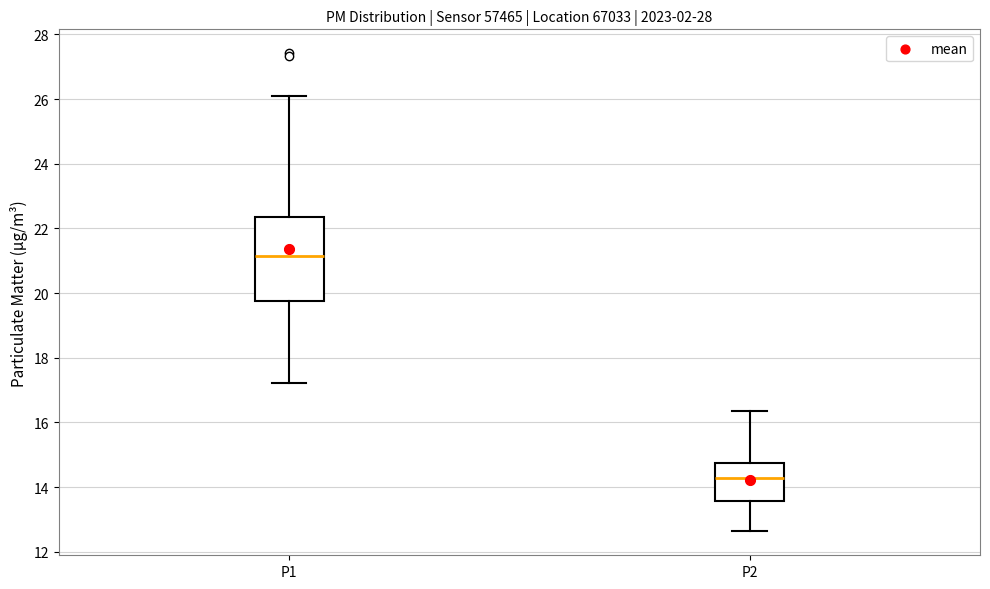

Reading left to right, transcribe this box plot: for each box, give where its median line is, the range the box spans, and where its two whiskers end, as read against the y-axis. The values are not printed on the chart, so give them approximately, as read against the axis.

P1: median 21.2, box 19.8 to 22.4, whiskers 17.2 to 26.2
P2: median 14.2, box 13.6 to 14.8, whiskers 12.6 to 16.4